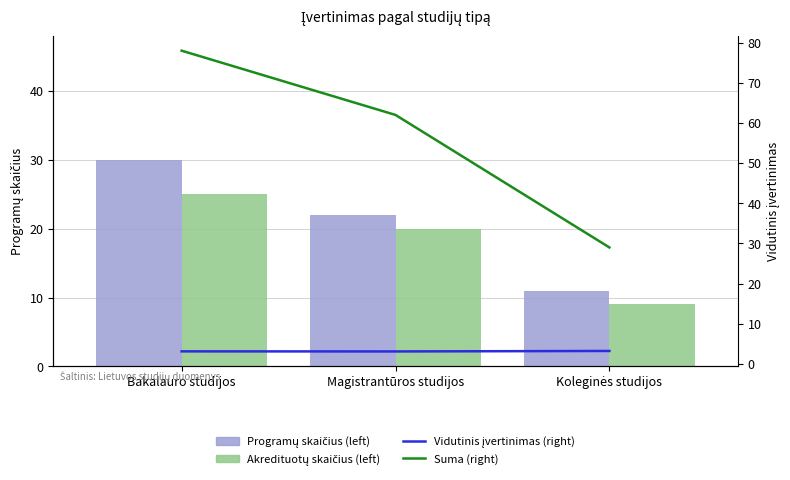

At which category is the sum across all series the highest?

Bakalauro studijos